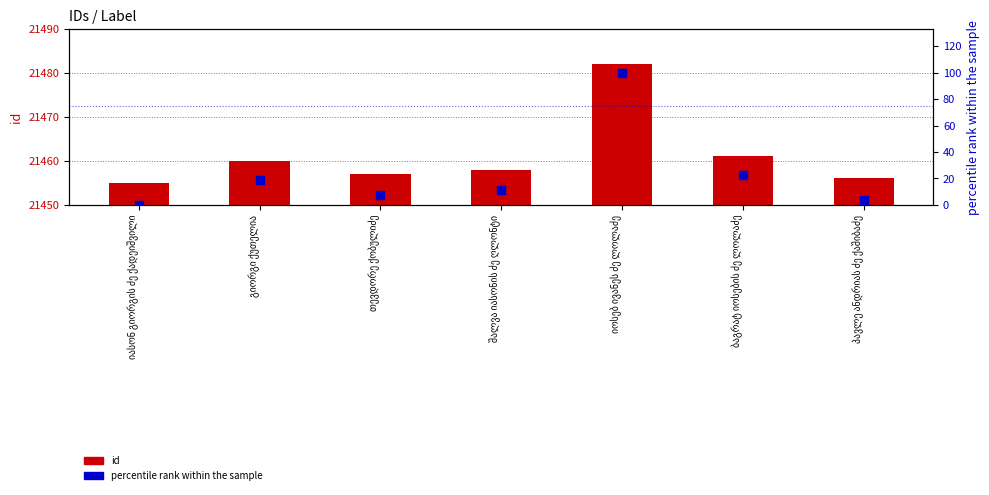

Which series has the largest total across all categories?

id